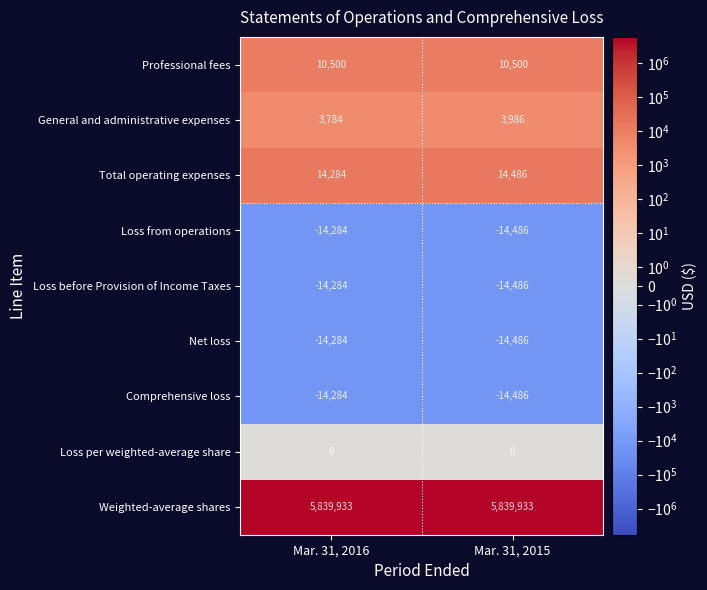

Reading right to left, list all the values displayed in this chart.

Professional fees: Mar. 31, 2015=10500	Mar. 31, 2016=10500
General and administrative expenses: Mar. 31, 2015=3986	Mar. 31, 2016=3784
Total operating expenses: Mar. 31, 2015=14486	Mar. 31, 2016=14284
Loss from operations: Mar. 31, 2015=-14486	Mar. 31, 2016=-14284
Loss before Provision of Income Taxes: Mar. 31, 2015=-14486	Mar. 31, 2016=-14284
Net loss: Mar. 31, 2015=-14486	Mar. 31, 2016=-14284
Comprehensive loss: Mar. 31, 2015=-14486	Mar. 31, 2016=-14284
Loss per weighted-average share: Mar. 31, 2015=0	Mar. 31, 2016=0
Weighted-average shares: Mar. 31, 2015=5839933	Mar. 31, 2016=5839933